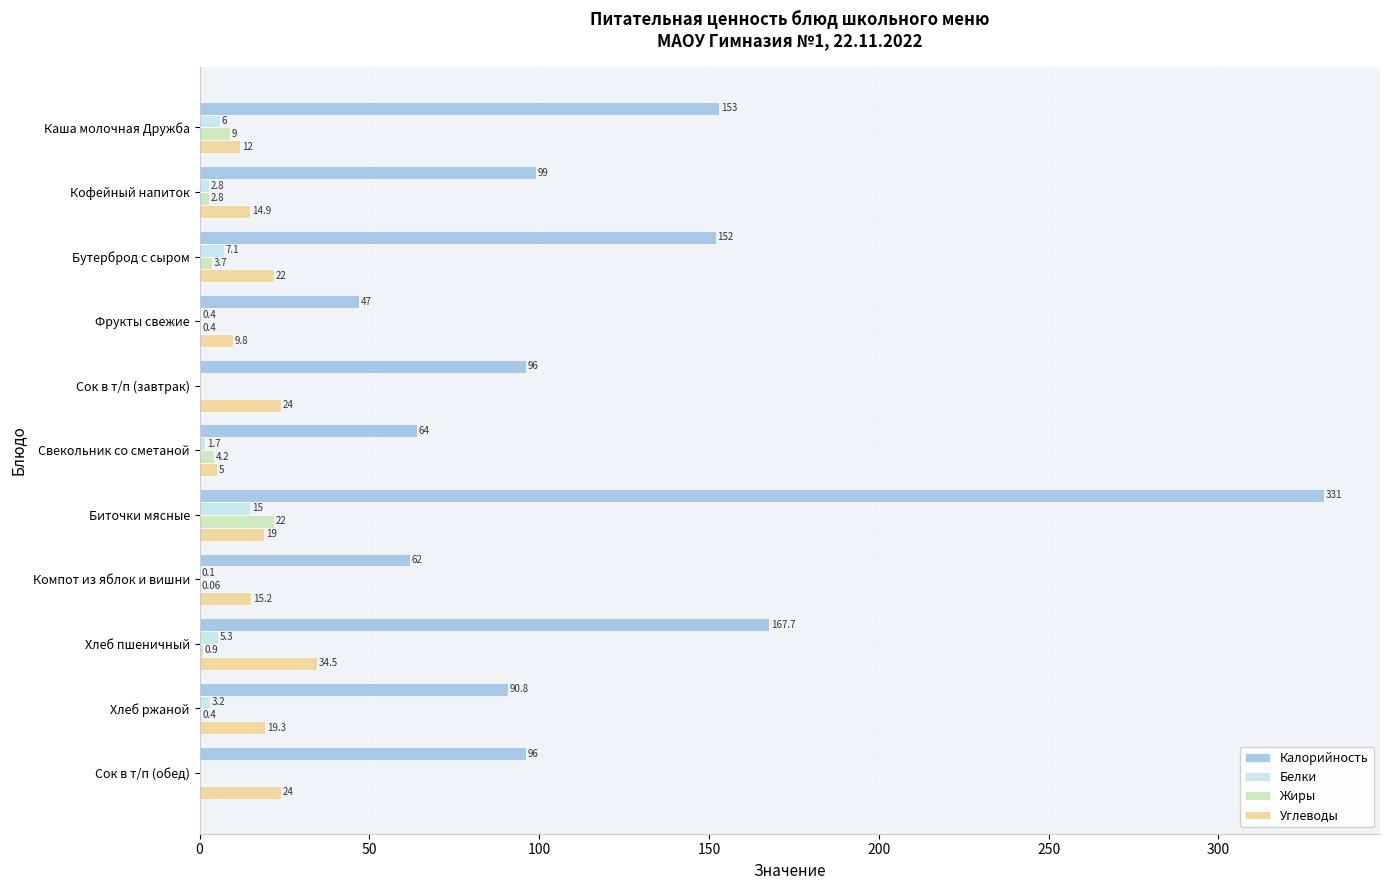

Where is Углеводы nearest to the value 19?

Биточки мясные